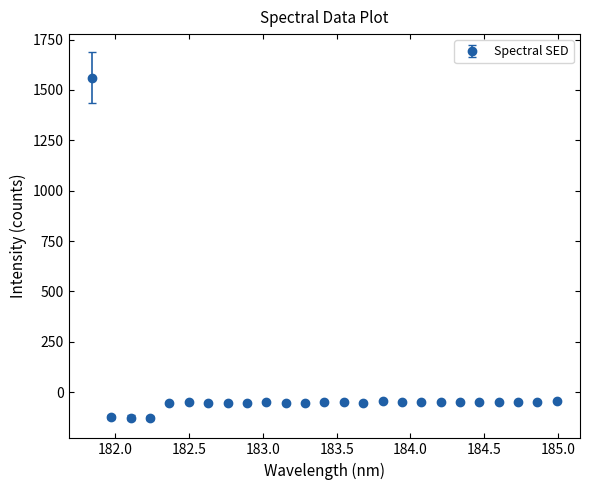

What is the value of the 5th point from the left?

-51.4